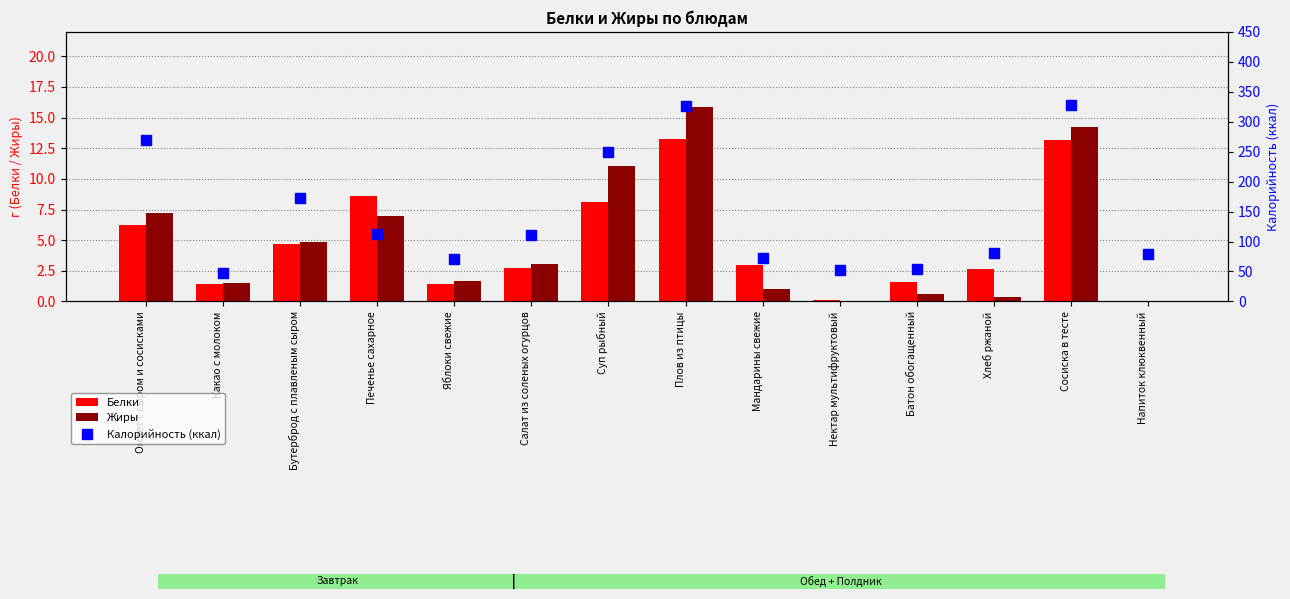

How many groups of bars are there?

14